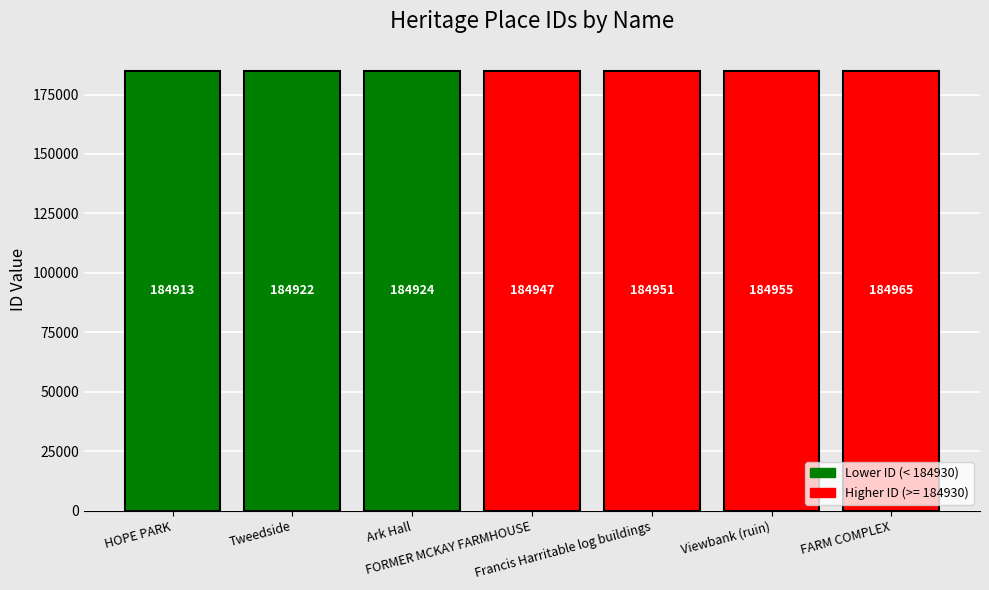

The value at Tweedside is 184922. True or false?

True